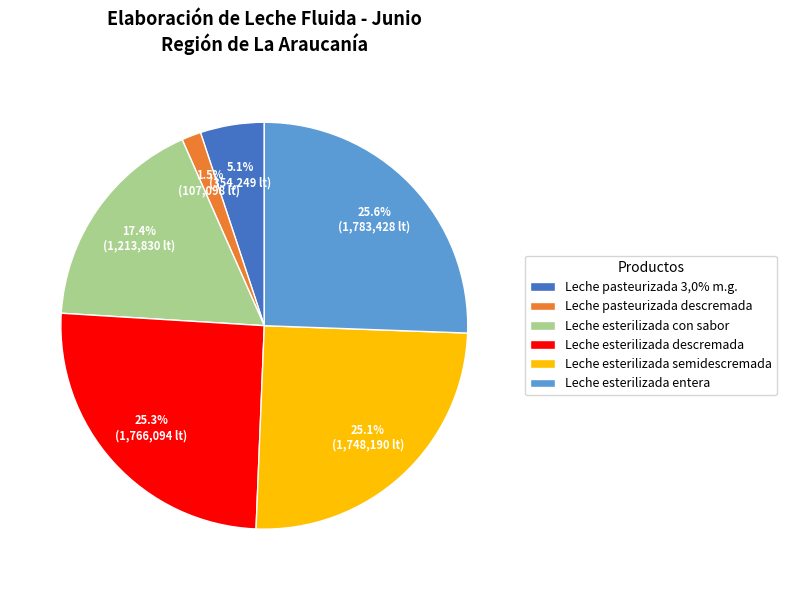

Which slice is the smallest?

Leche pasteurizada descremada